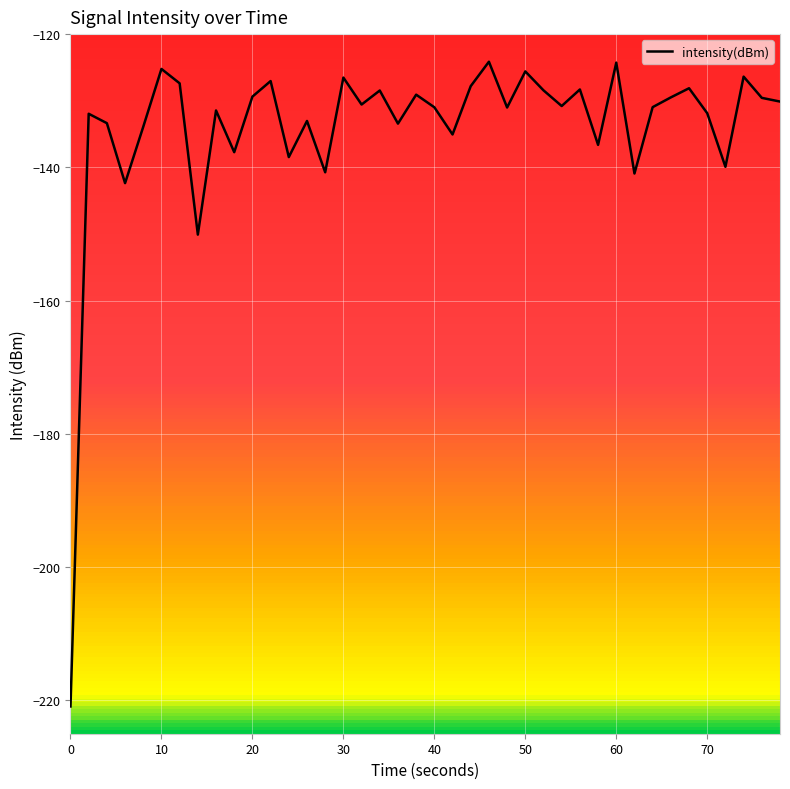

What is the difference between the maximum and minimum values?

96.8